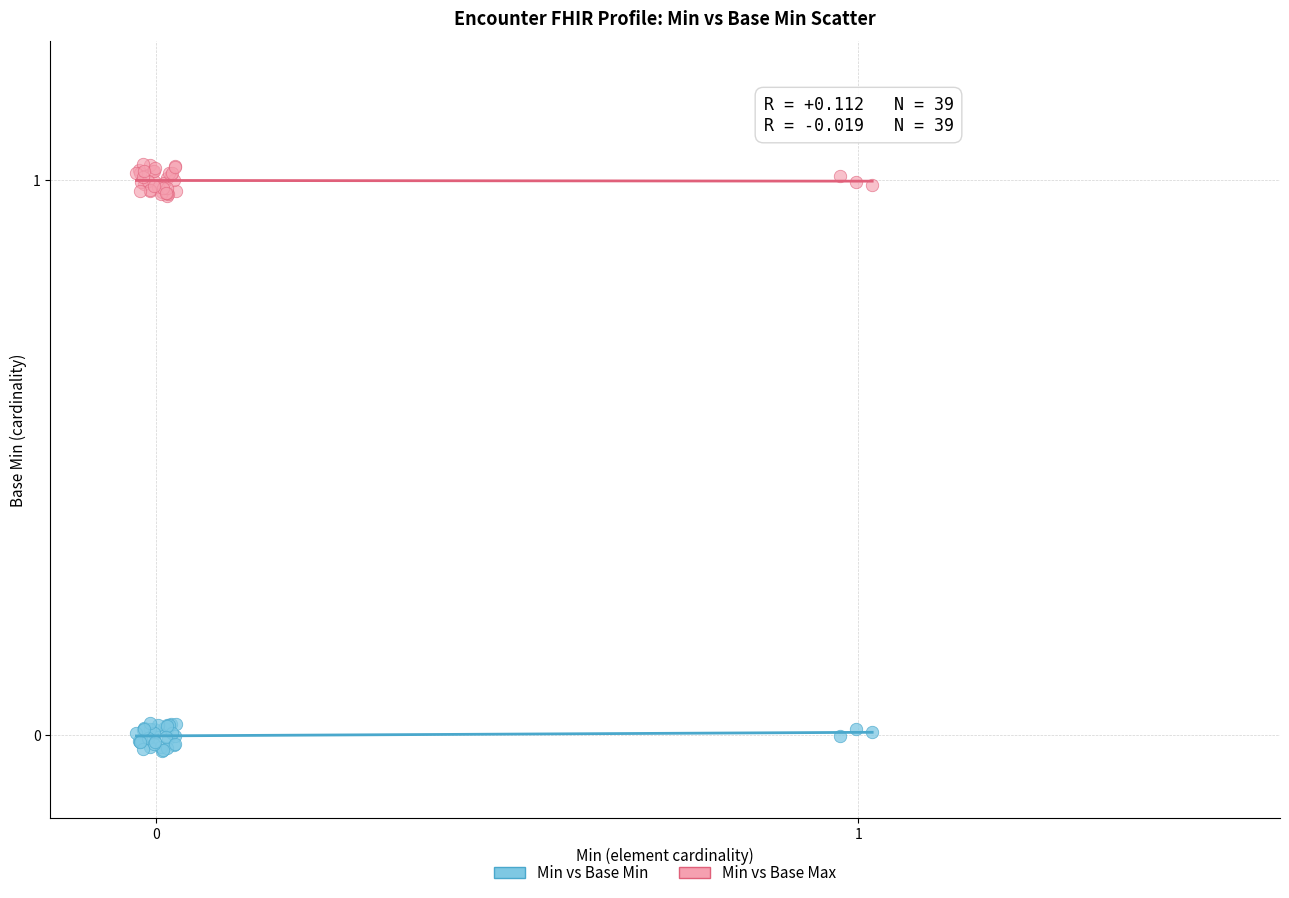

Which series reaches the minimum Y coordinate?

Min vs Base Min